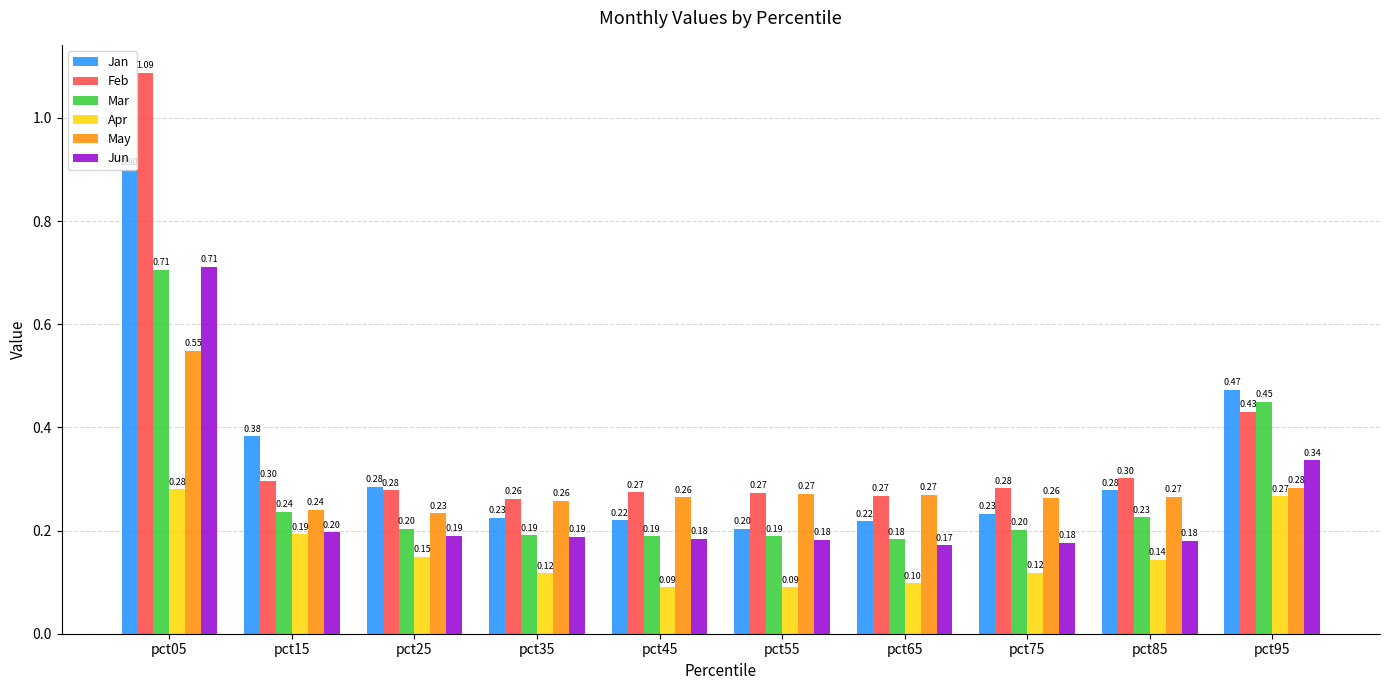

What is the value of the Jun bar at the 10th from the left?

0.3